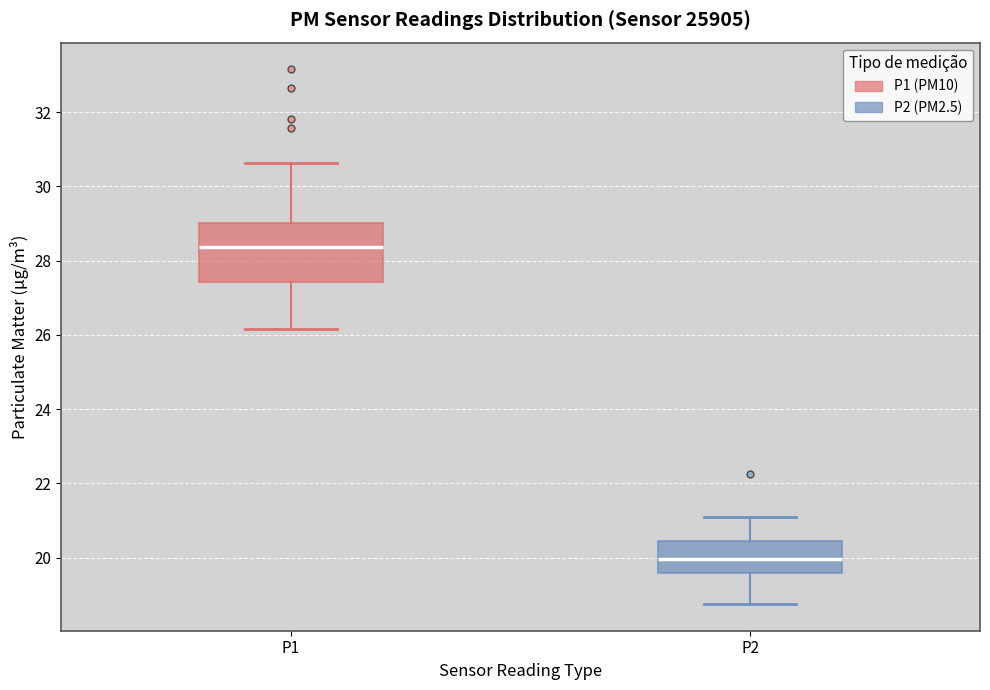

Where does the upper whisker of the box for P1 end on the y-axis? The values are not printed on the chart, so give them approximately, as read against the axis.

30.6